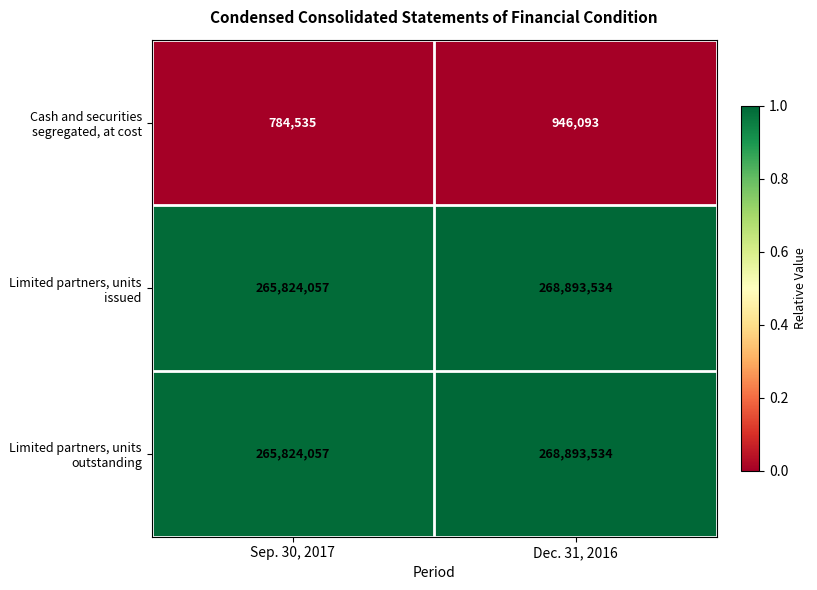

Which category has the highest value in the Cash and securities segregated, at cost series?

Dec. 31, 2016